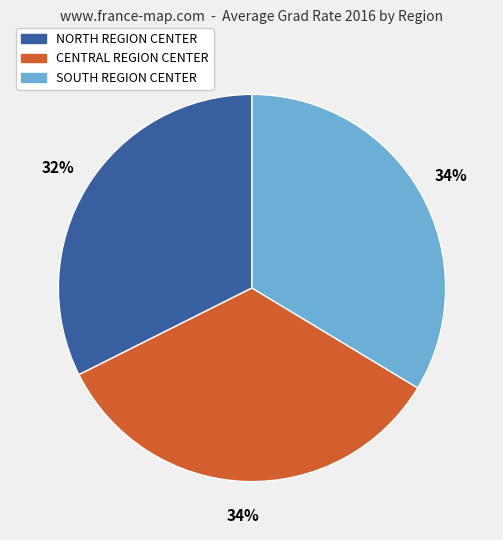

Count the number of slices in the pie.

3